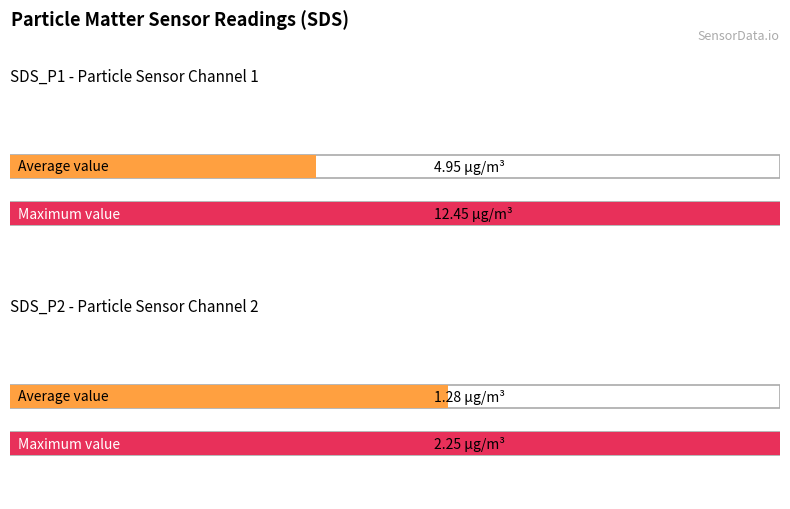

How many groups of bars are there?

2